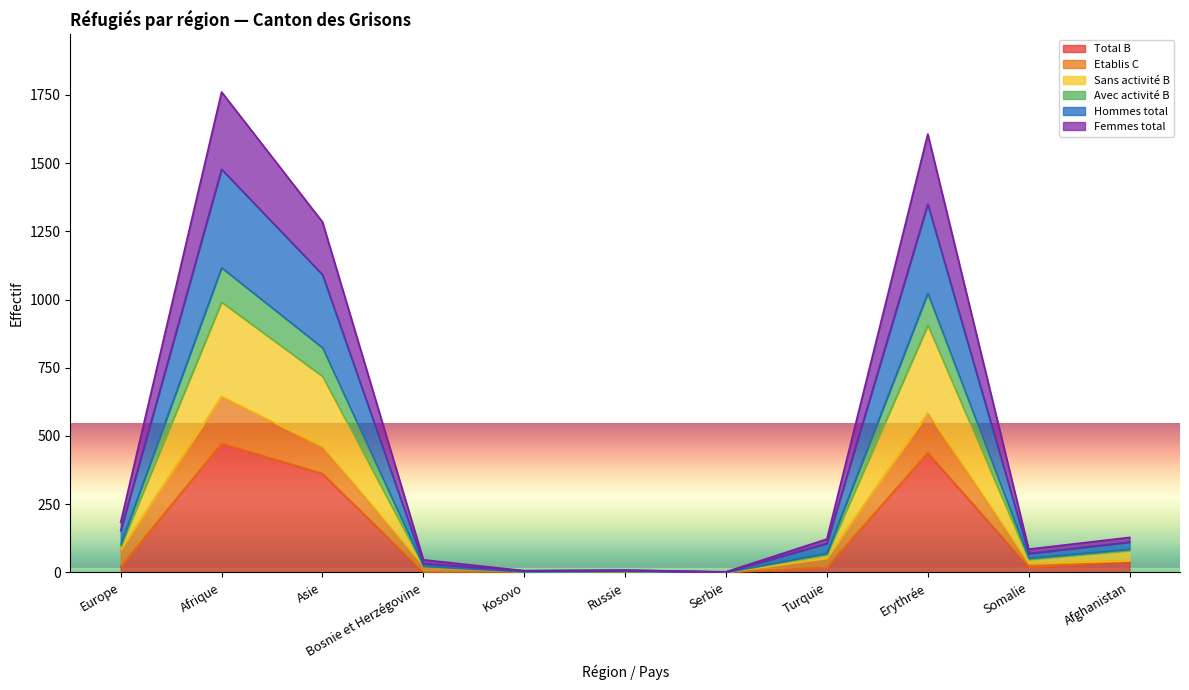

What is the spread (max minus min) of values at Afrique?

1288